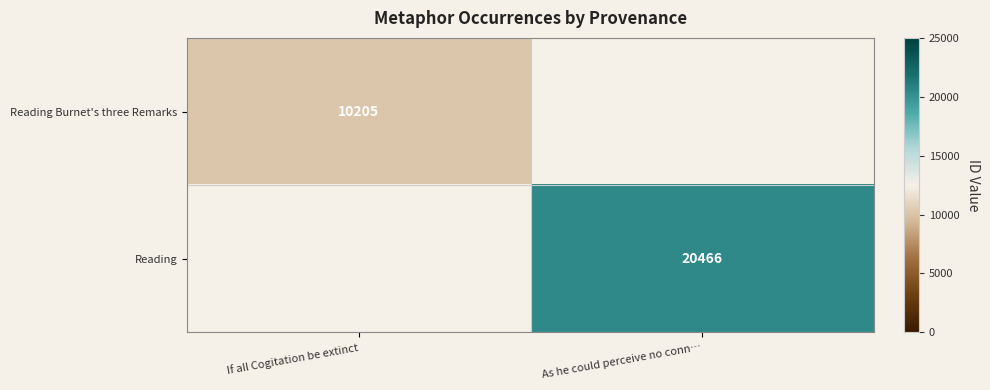

The Reading Burnet's three Remarks series shows 10205 at If all Cogitation be extinct. True or false?

True